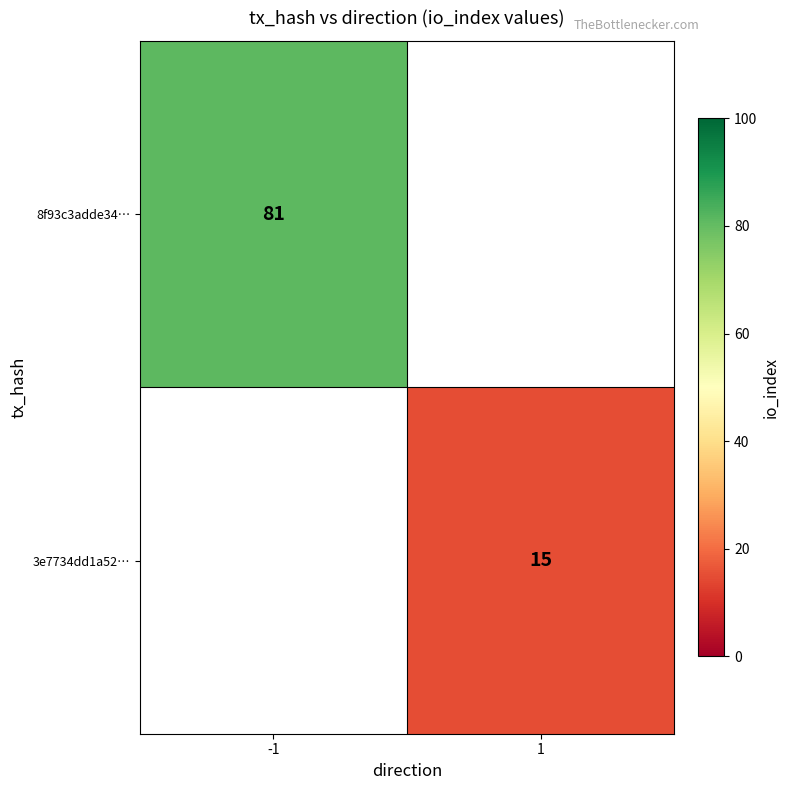

Is it true that 3e7734dd1a52… equals 8 at 1?

False